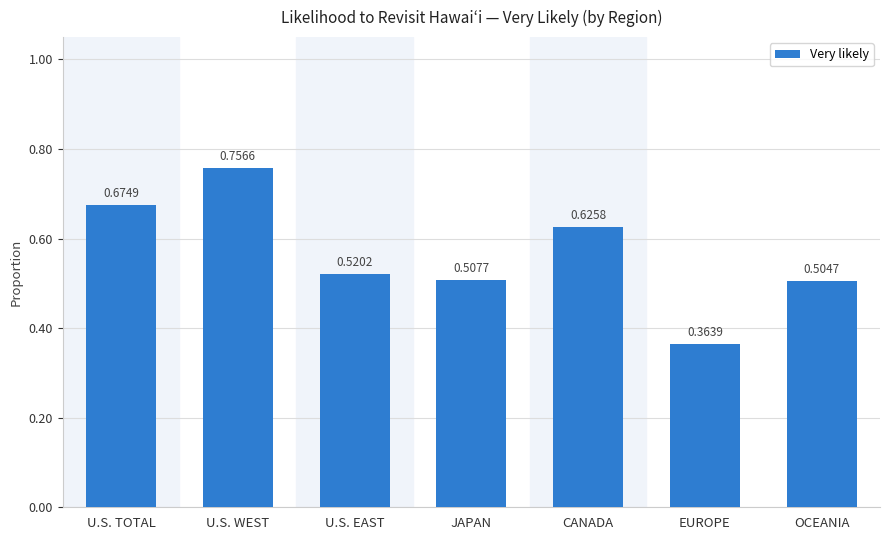

How many bars are there in total?

7